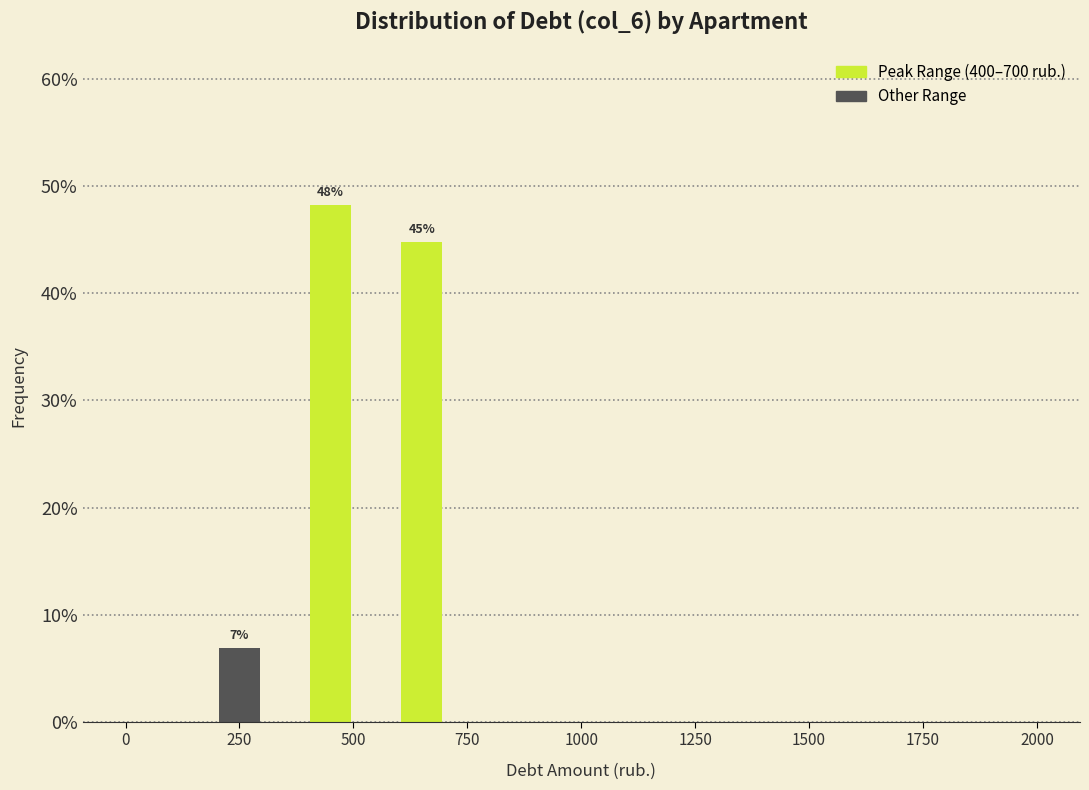

Around what value on the x-axis is the tallest bar? Give the approximate position of its centre, as read against the axis.

450